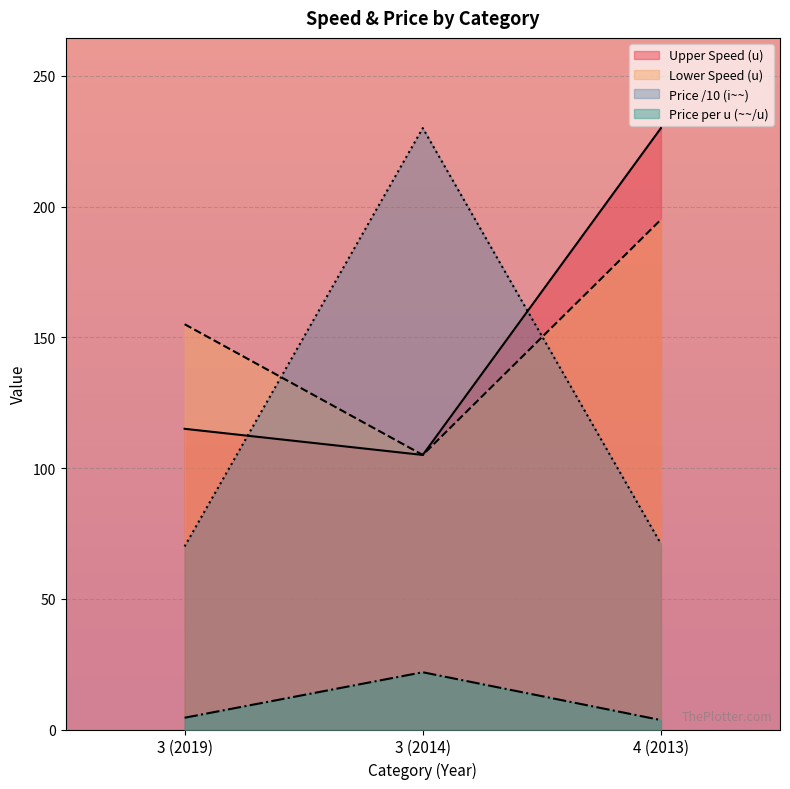

List the labels in order of Price per u value, largest first.

3 (2014), 3 (2019), 4 (2013)